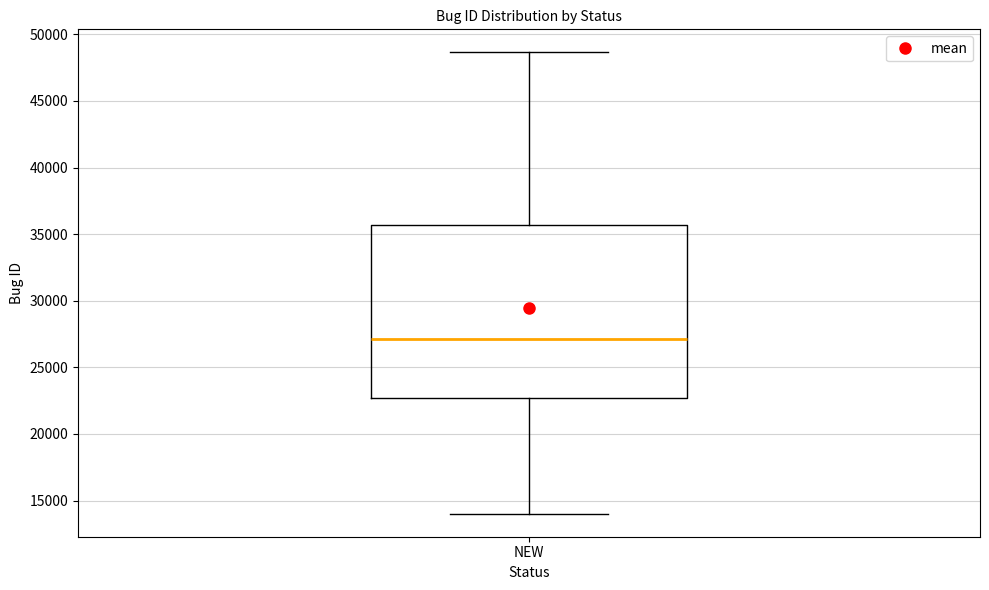

Transcribe this box plot: give where the median line is, the range the box spans, and where the two whiskers end, as read against the y-axis. The values are not printed on the chart, so give them approximately, as read against the axis.

median 27000, box 22500 to 35500, whiskers 14000 to 48500